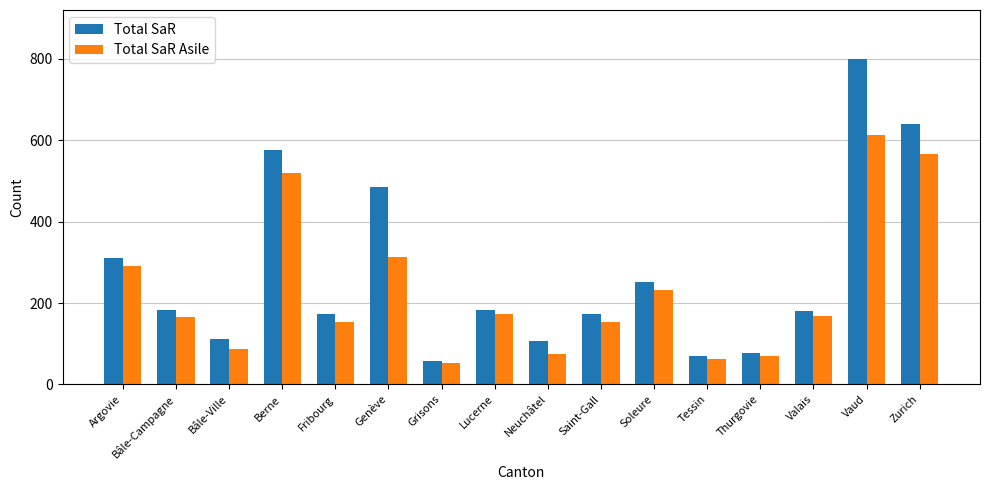

Rank the series by their average value, from lowest to highest.

Total SaR Asile, Total SaR